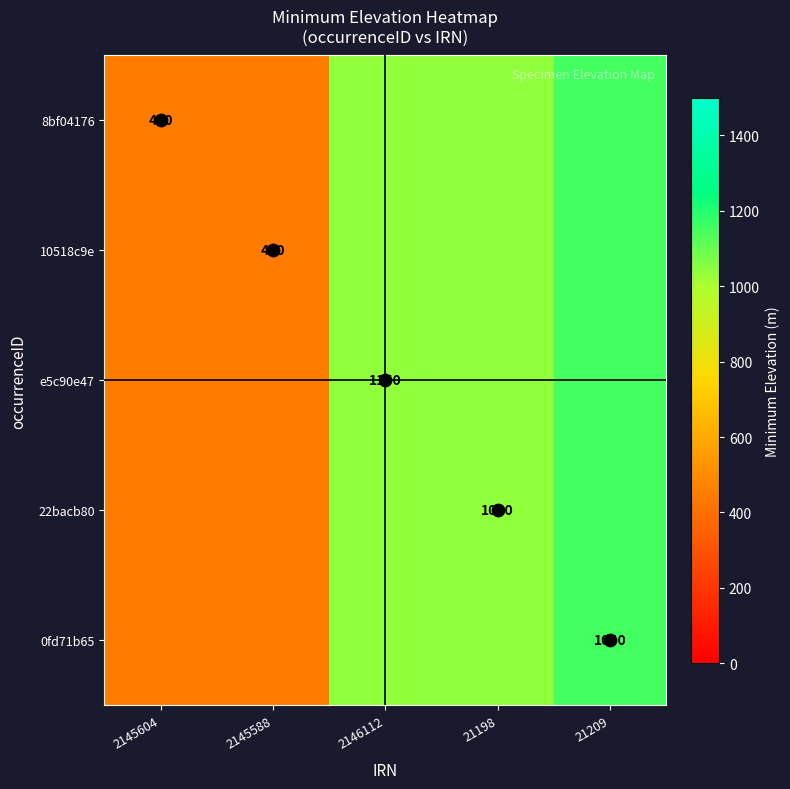

Which series has the largest range (max minus min)?

8bf04176